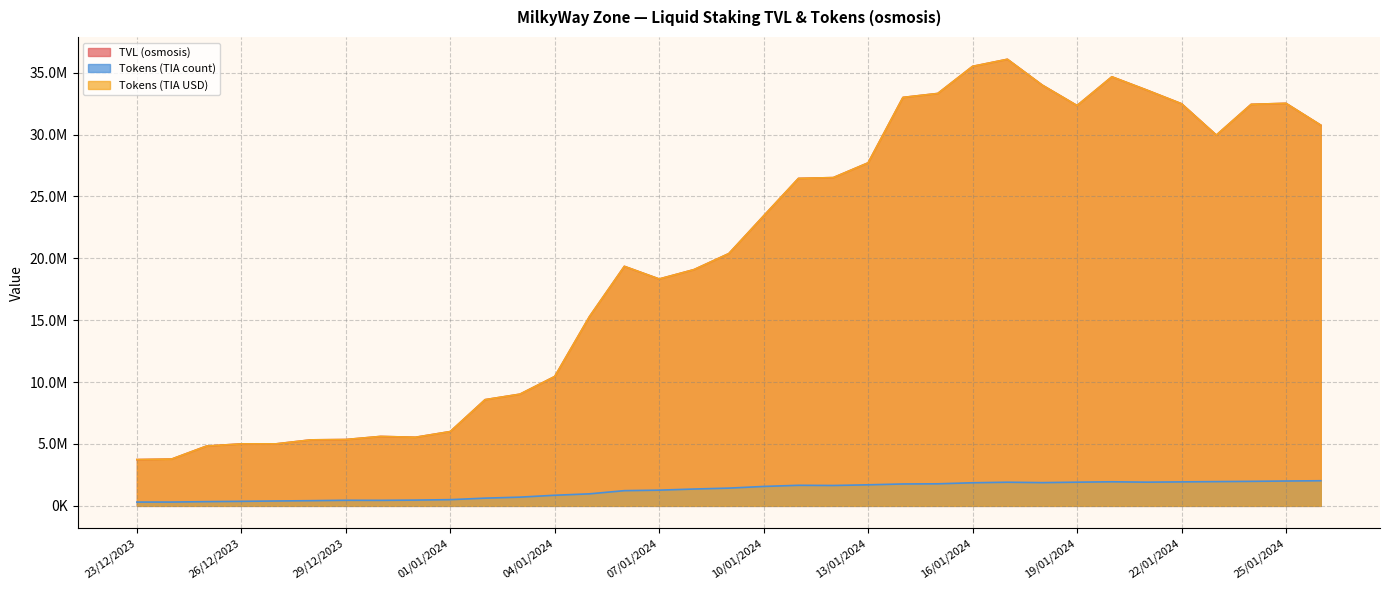

Is the value of Tokens (TIA USD) at 02/01/2024 greater than the value of TVL (osmosis) at 07/01/2024?

No